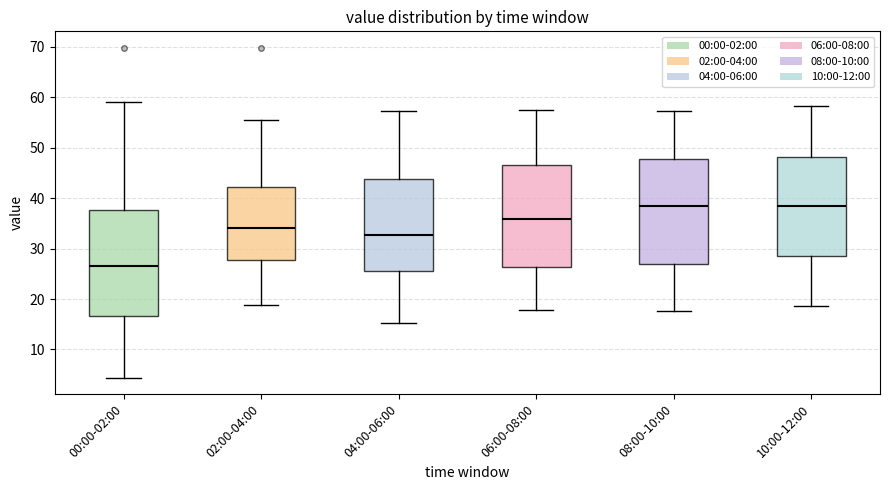

Which box's median line is the lowest?

00:00-02:00